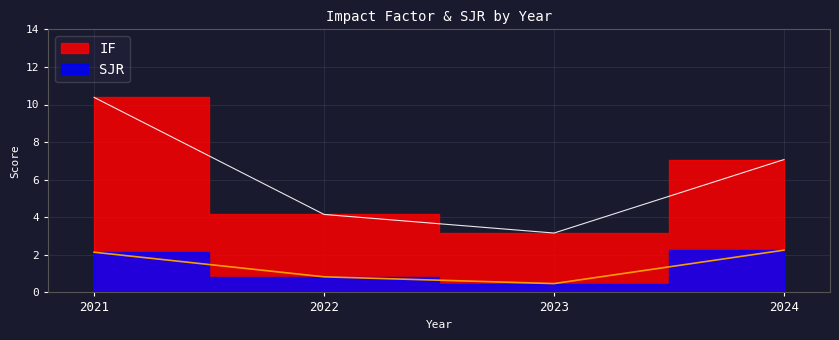

At 2021, list the series in order from largest to smallest.

IF, SJR